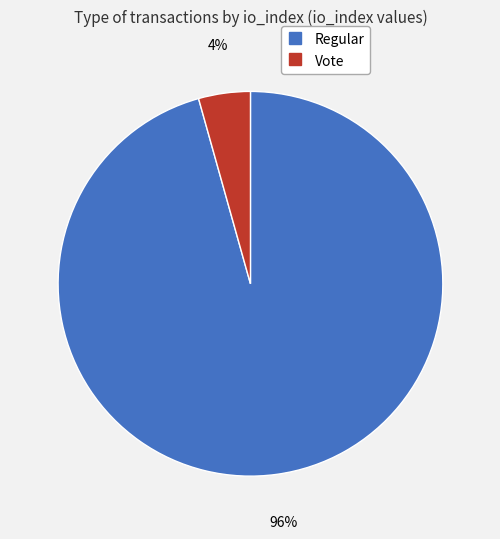

To the nearest percent, what is the combined percentage of Regular and Vote?

100%